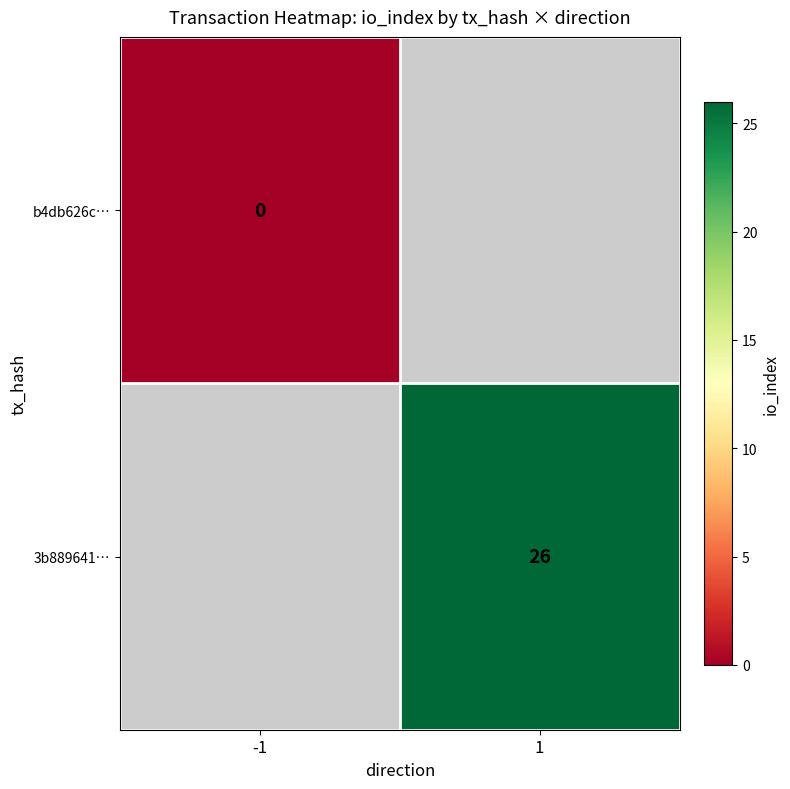

Count the number of data series in this chart.

2